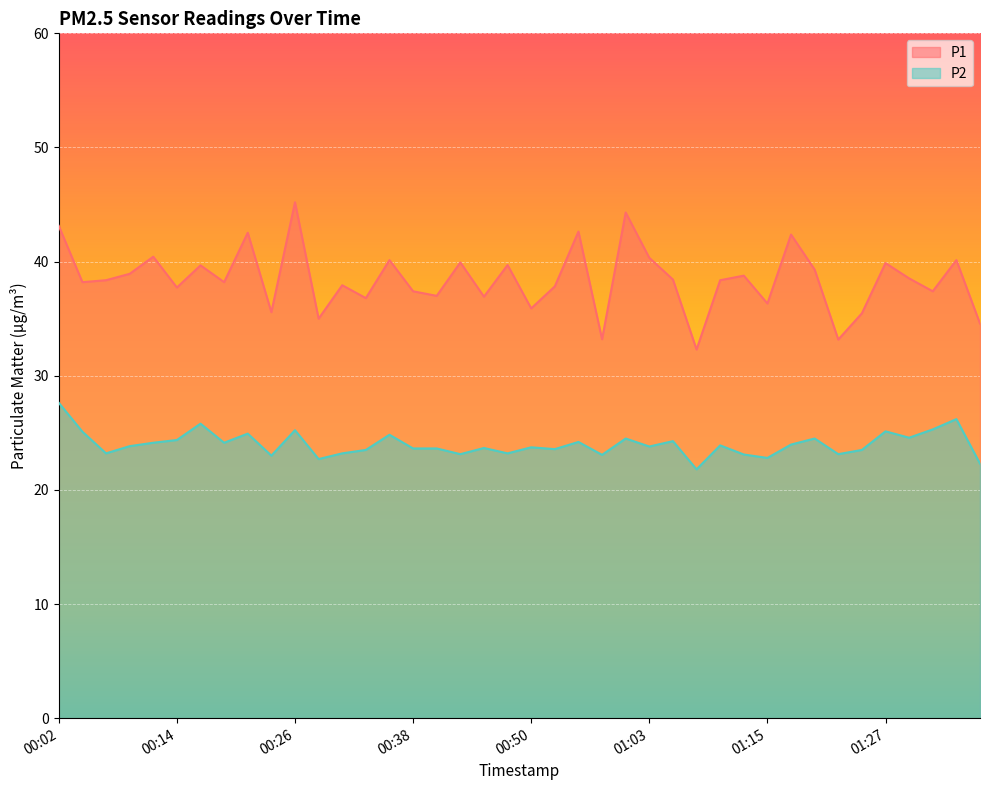

Reading right to left, what are all the values shown in this chart?

P1: 01:37=34.6	01:34=40.1	01:32=37.4	01:29=38.5	01:27=39.9	01:25=35.5	01:22=33.2	01:20=39.3	01:17=42.4	01:15=36.3	01:12=38.8	01:10=38.4	01:07=32.3	01:05=38.4	01:03=40.3	01:00=44.3	00:58=33.2	00:55=42.6	00:53=37.8	00:50=35.9	00:48=39.7	00:46=36.9	00:43=39.9	00:41=37.0	00:38=37.4	00:36=40.1	00:33=36.8	00:31=37.9	00:28=35.0	00:26=45.2	00:24=35.6	00:21=42.5	00:19=38.2	00:16=39.7	00:14=37.7	00:11=40.4	00:09=38.9	00:06=38.4	00:04=38.2	00:02=43.1
P2: 01:37=22.3	01:34=26.2	01:32=25.3	01:29=24.6	01:27=25.1	01:25=23.5	01:22=23.1	01:20=24.5	01:17=24.0	01:15=22.8	01:12=23.1	01:10=23.9	01:07=21.8	01:05=24.3	01:03=23.8	01:00=24.5	00:58=23.1	00:55=24.2	00:53=23.6	00:50=23.7	00:48=23.2	00:46=23.7	00:43=23.1	00:41=23.6	00:38=23.6	00:36=24.8	00:33=23.5	00:31=23.2	00:28=22.7	00:26=25.2	00:24=23.0	00:21=24.9	00:19=24.1	00:16=25.8	00:14=24.4	00:11=24.1	00:09=23.8	00:06=23.2	00:04=25.1	00:02=27.6